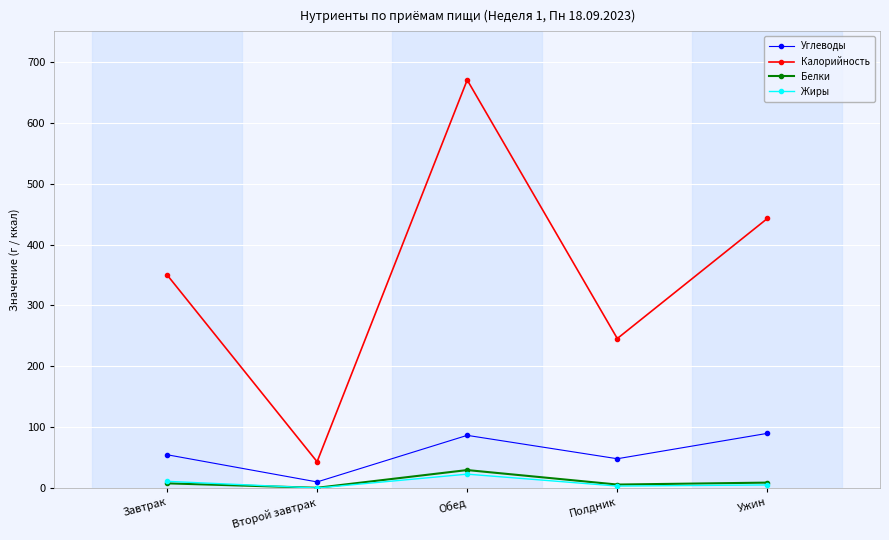

What is the label of the 3rd point from the left?

Обед